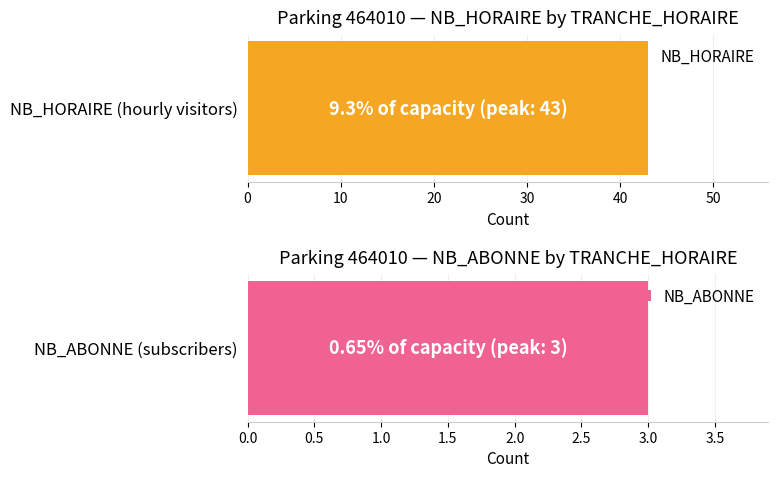

Are the bars horizontal?

Yes